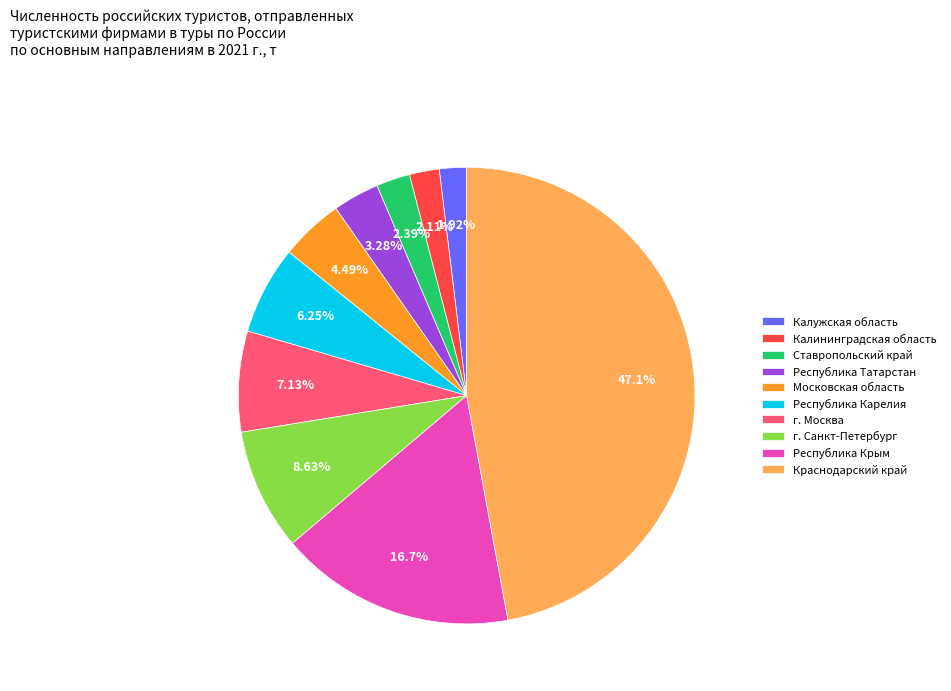

True or false: Московская область accounts for 4% of the total.

True